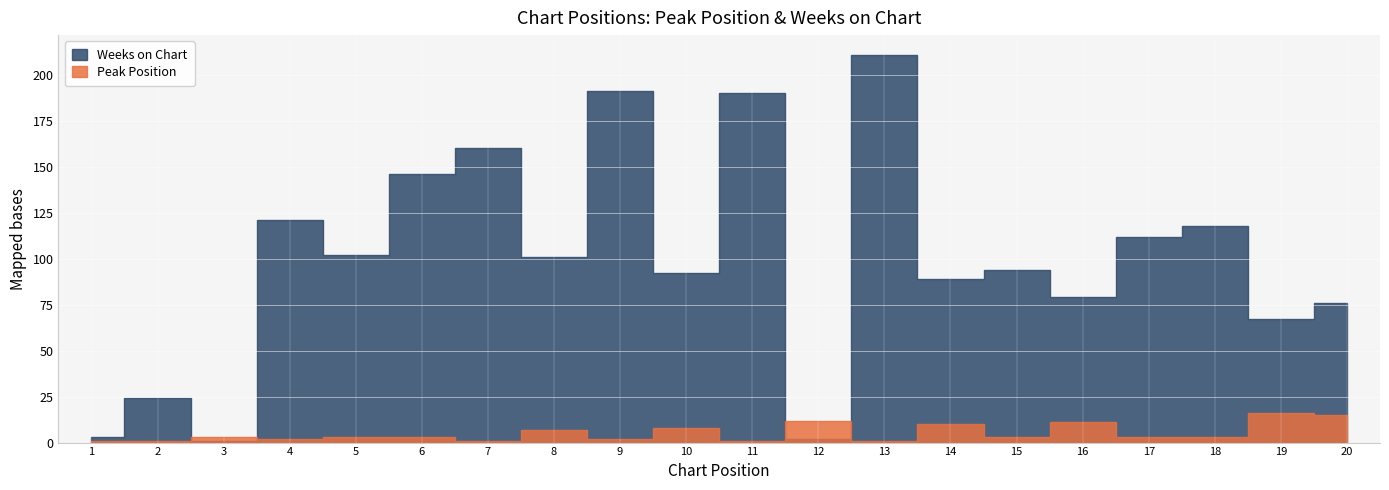

What are all the series names shown in the legend?

Peak Position, Weeks on Chart